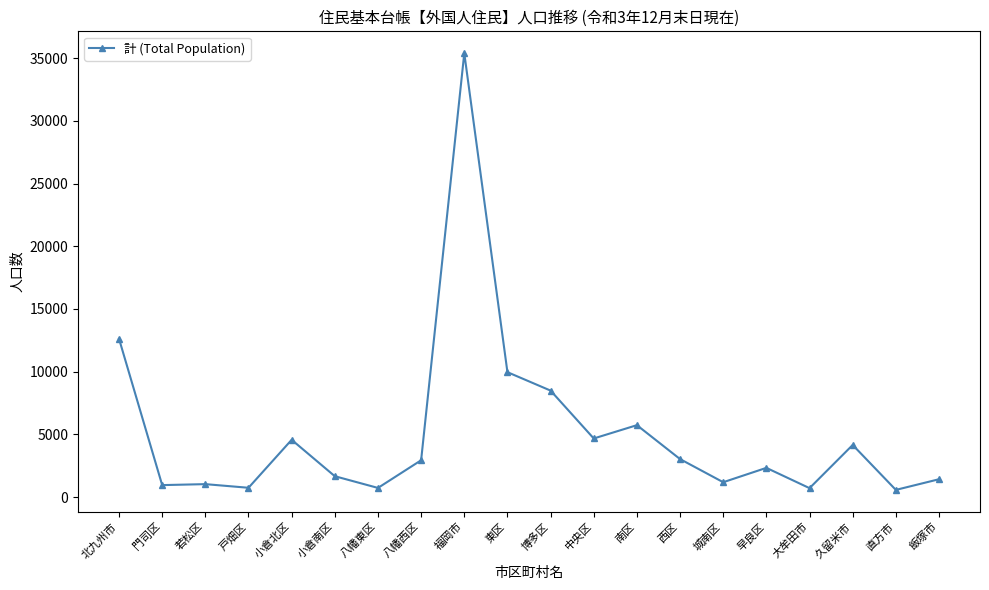

Is this an area chart (filled region under the line)?

No